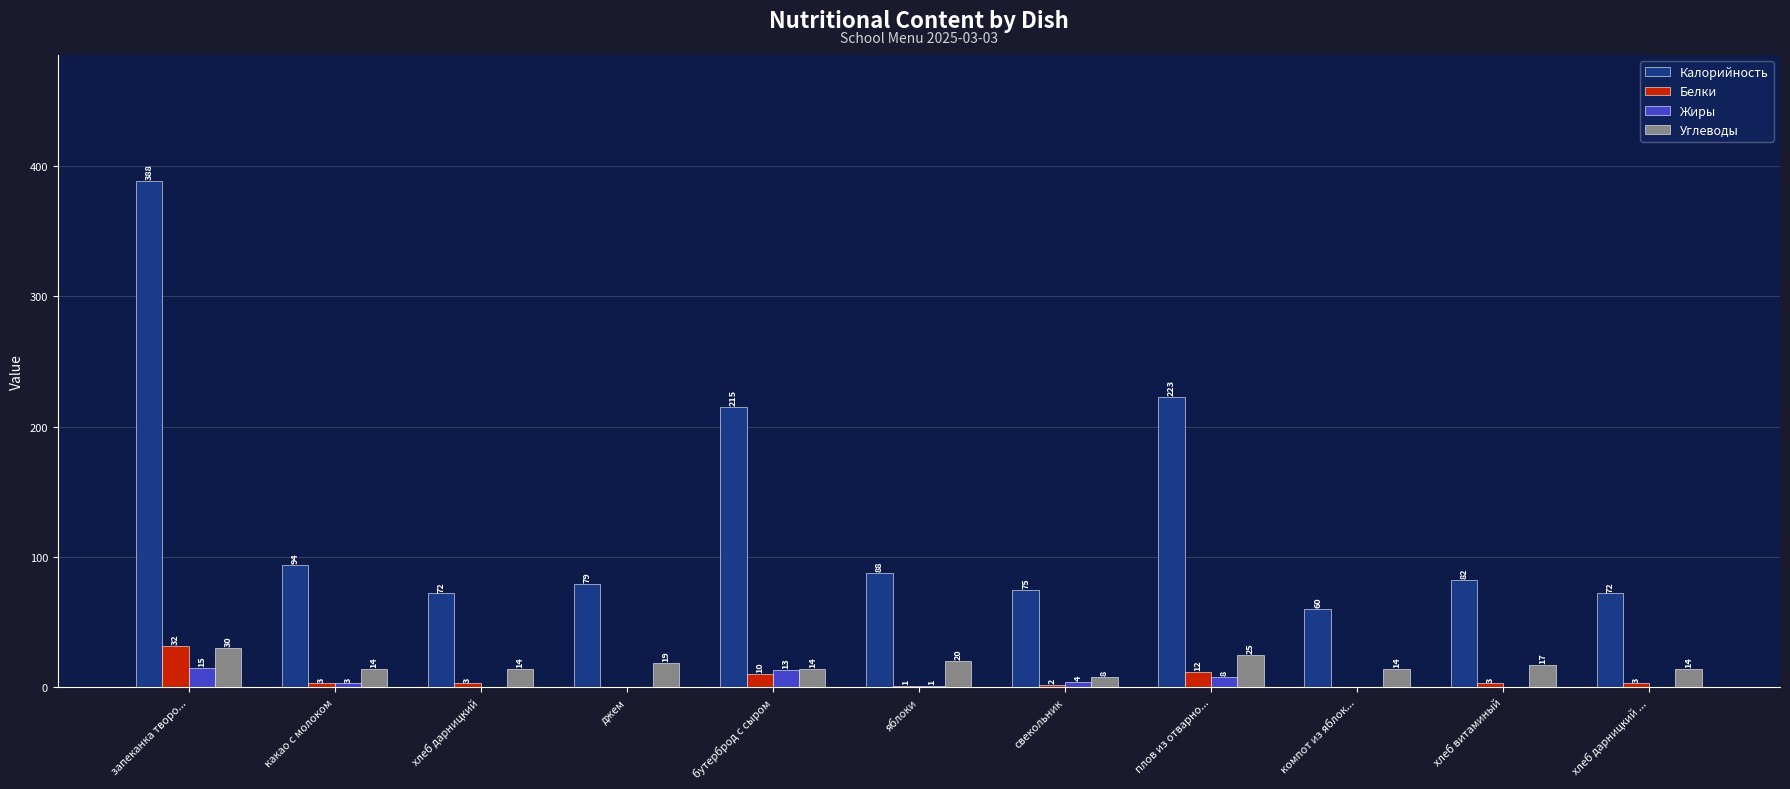

Count the number of data series in this chart.

4